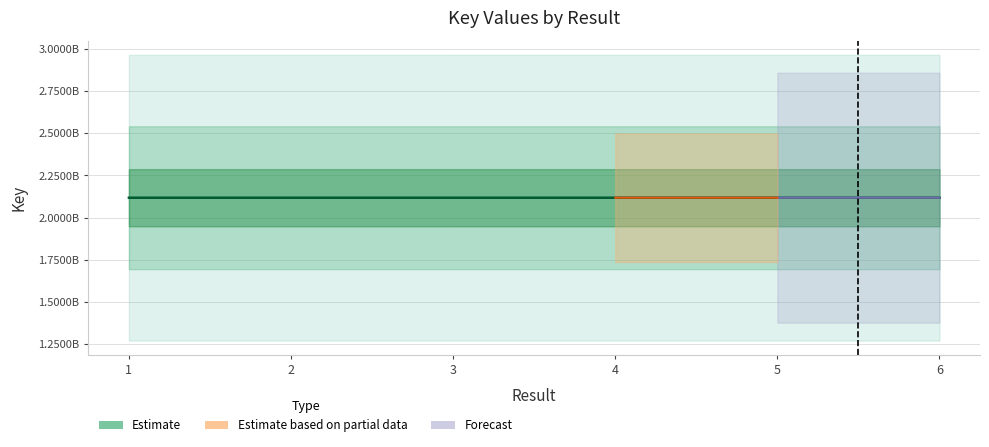

How many lines are shown in the chart?

1